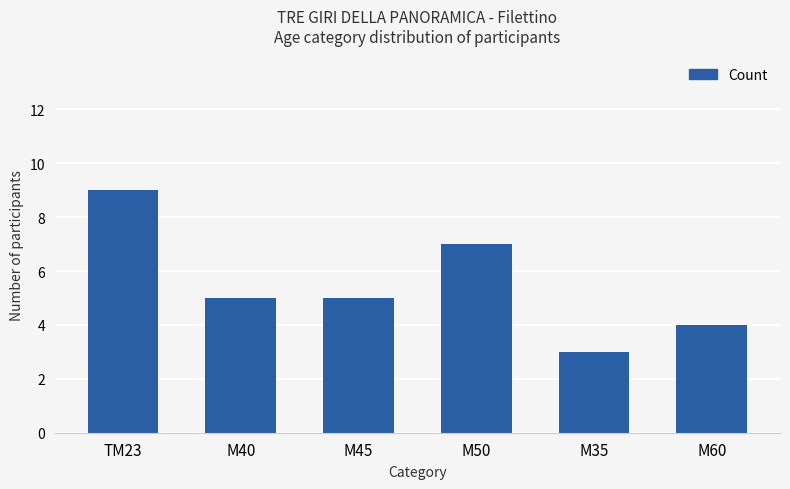

What is the change in value from M35 to M60?

+1